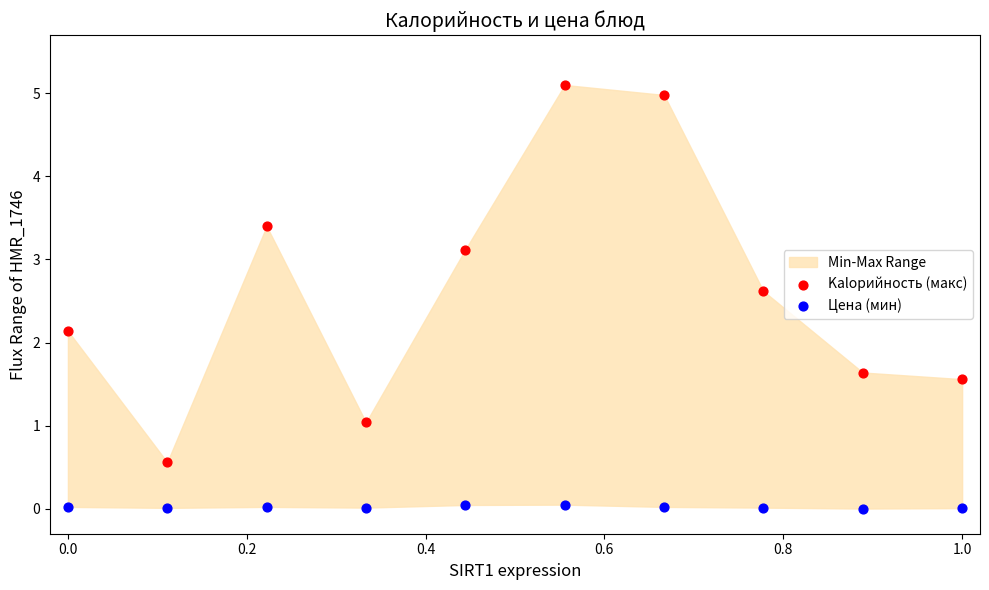

Across all data points, what is the range of X values (max minus min)?

1.0